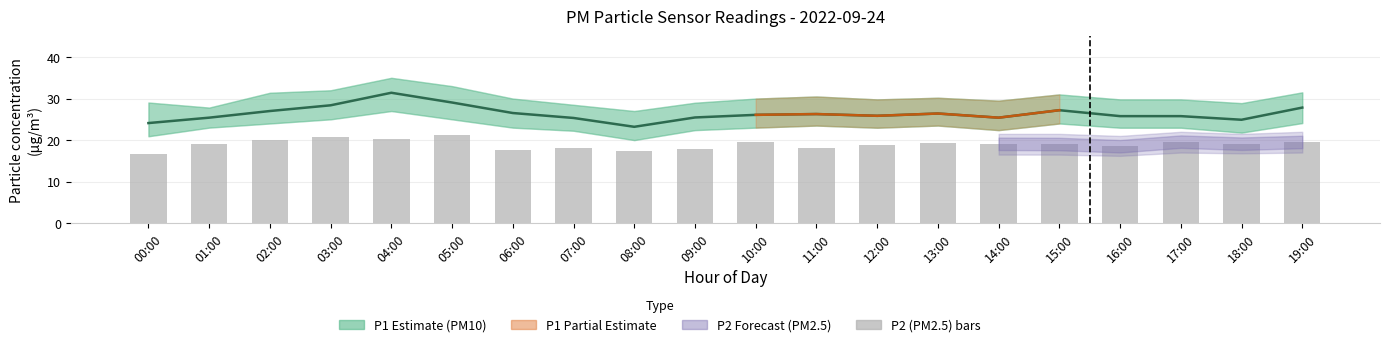

Rank the categories by P1 (PM10) value from highest to lowest.

04:00, 05:00, 03:00, 19:00, 15:00, 02:00, 06:00, 13:00, 11:00, 10:00, 12:00, 16:00, 17:00, 09:00, 01:00, 14:00, 07:00, 18:00, 00:00, 08:00